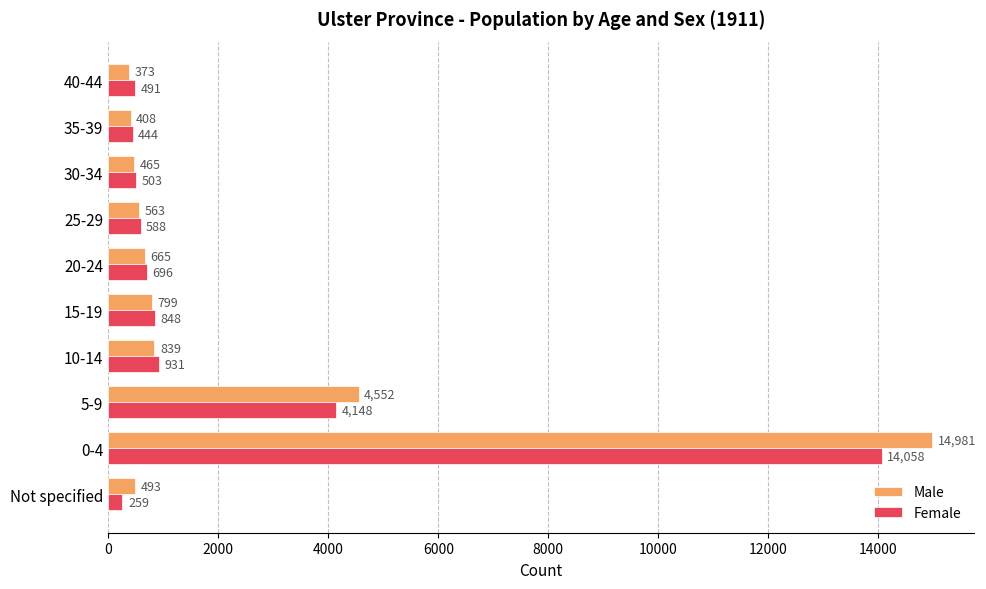

Rank the series by their maximum value, from lowest to highest.

Female, Male